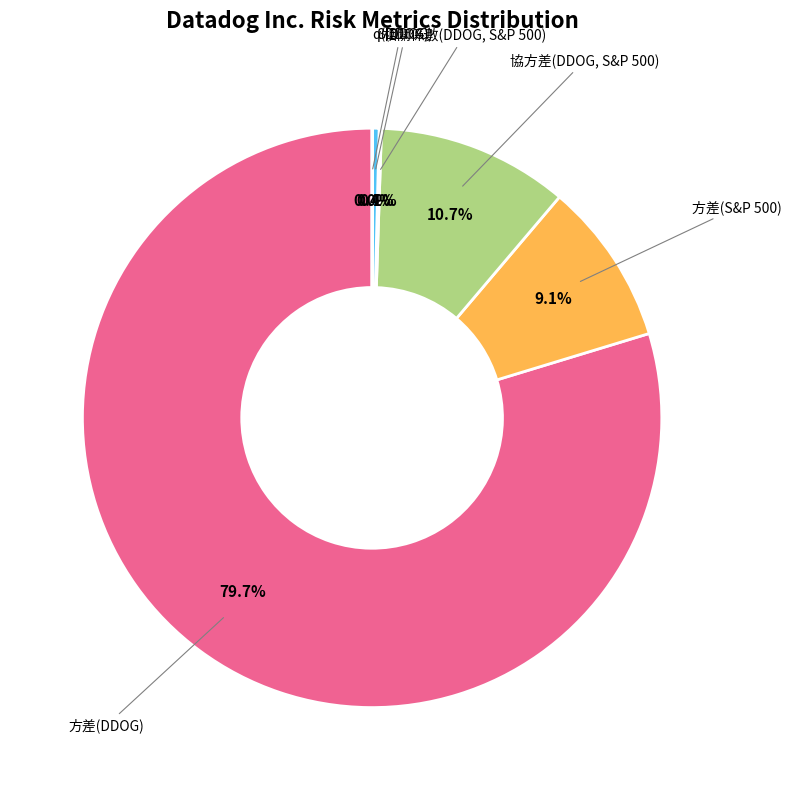

What percentage is the 方差(DDOG) slice, to the nearest percent?

80%